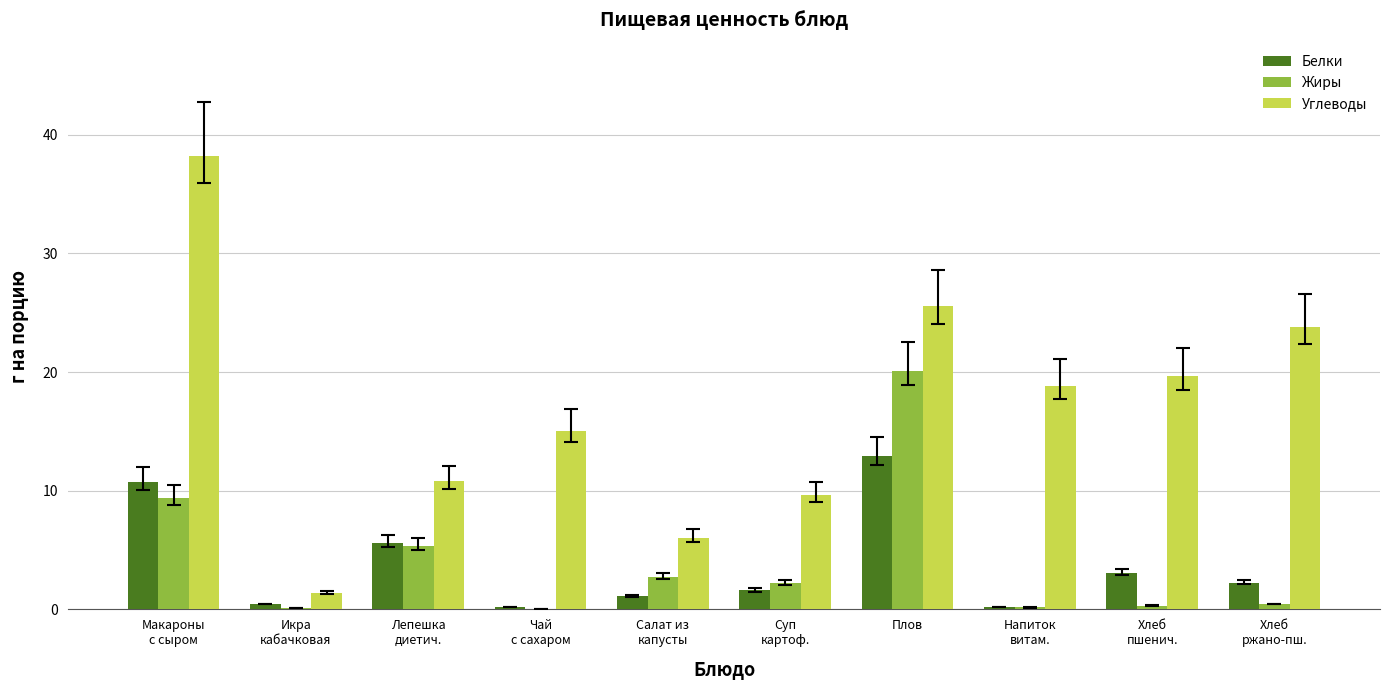

What is the sum of all Жиры values?

40.8